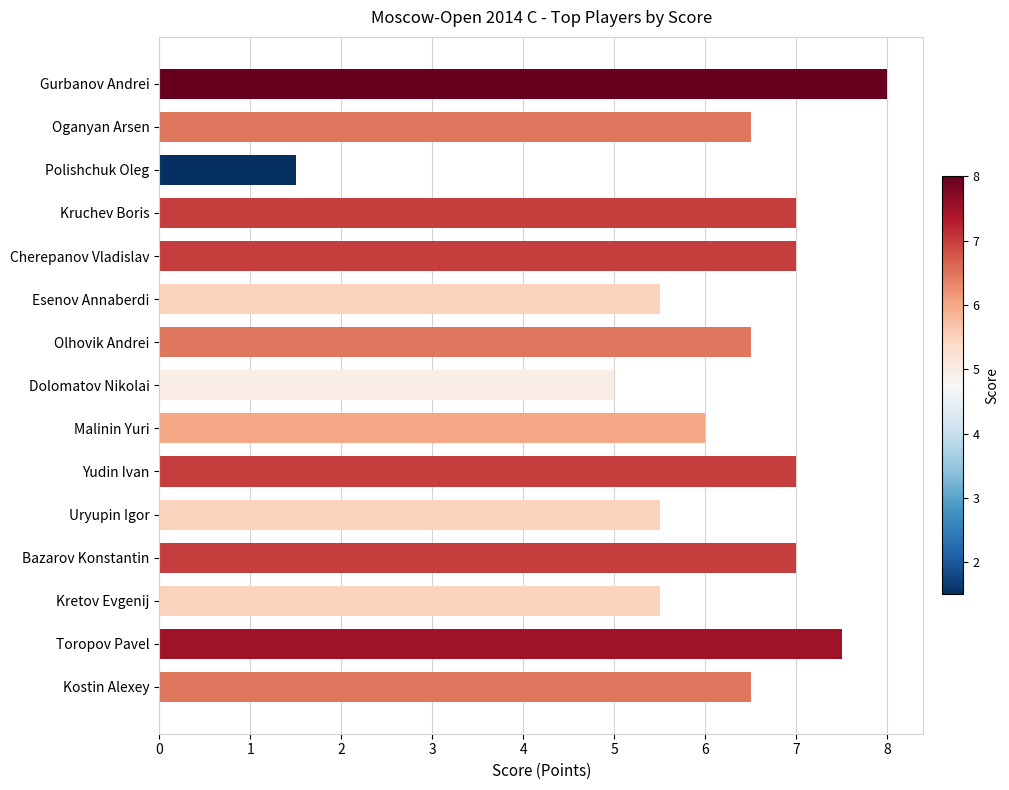

What is the change in value from Kostin Alexey to Cherepanov Vladislav?

+0.5